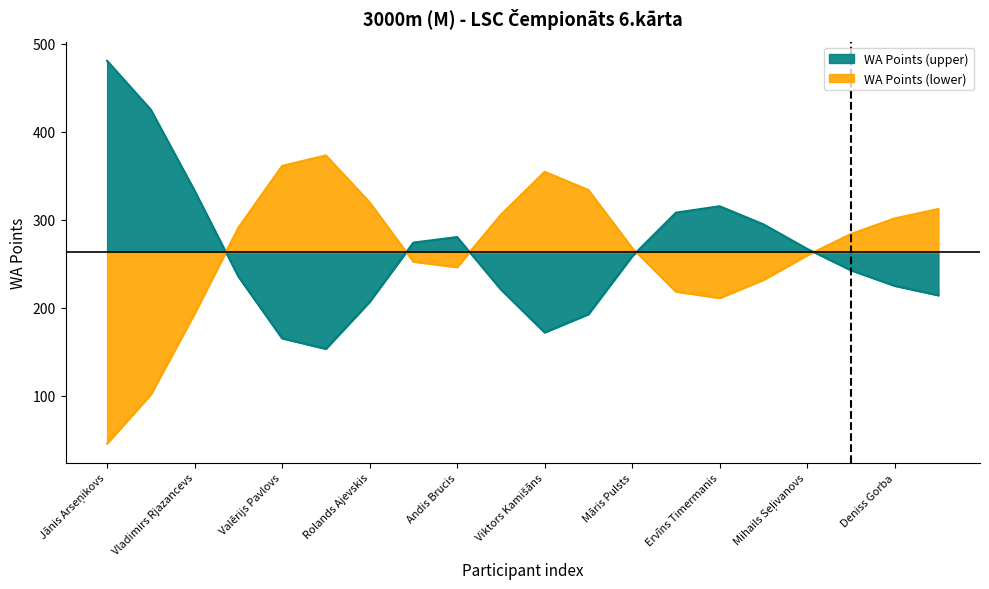

True or false: the data shows 161 at Aleksandrs Azarevičs.

False